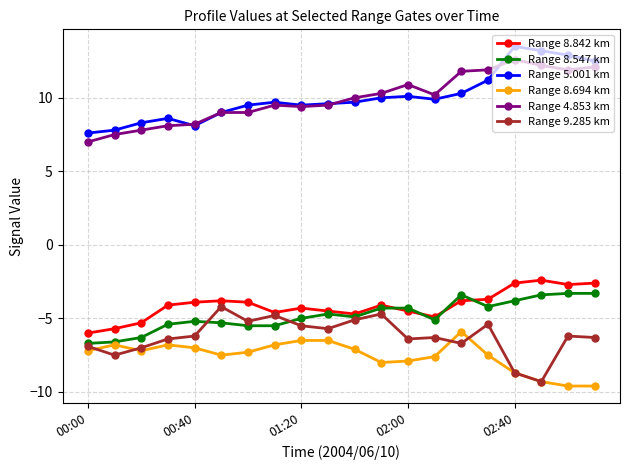

True or false: Range 4.853 km and Range 8.547 km cross at least once.

False